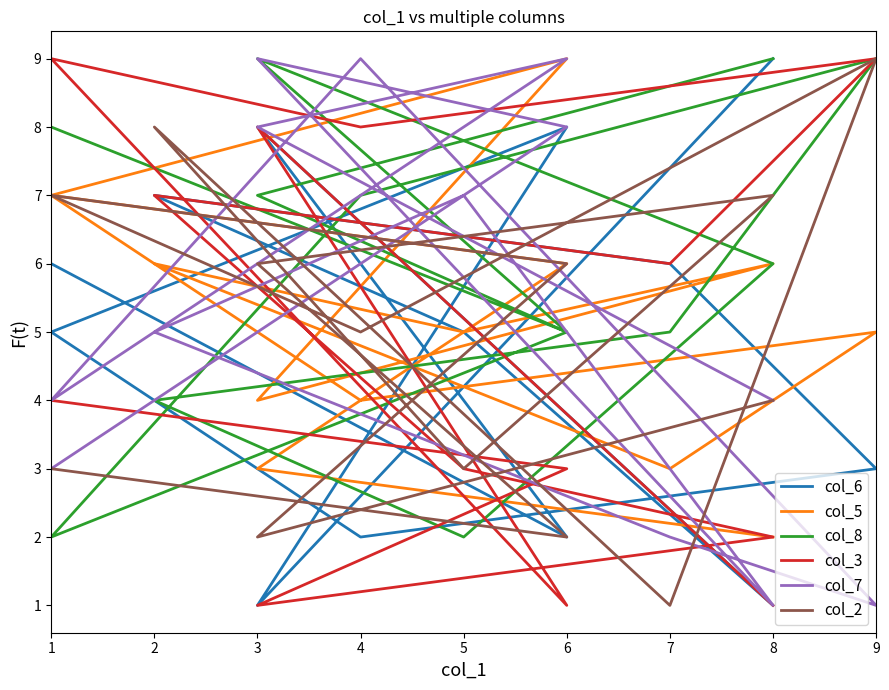

Which series has the largest total across all categories?

col_8